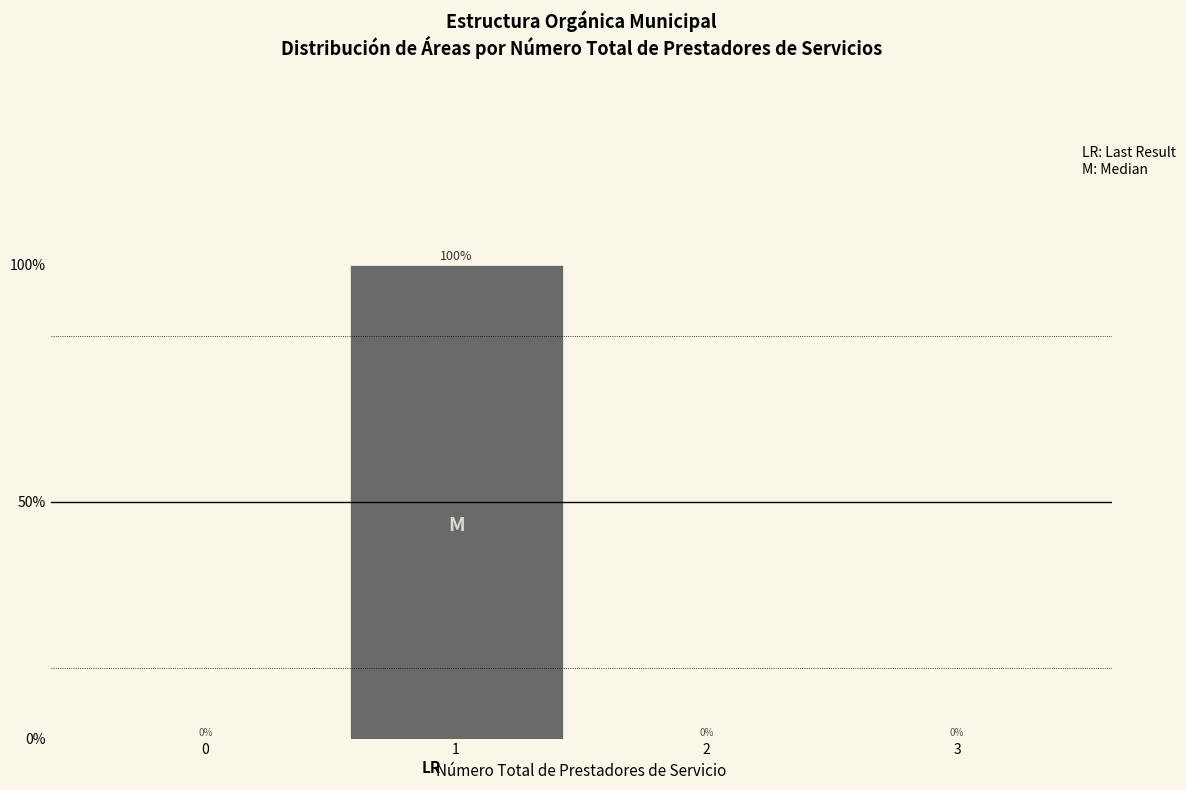

Reading left to right, list all the values displayed in this chart.

0=0	1=100	2=0	3=0